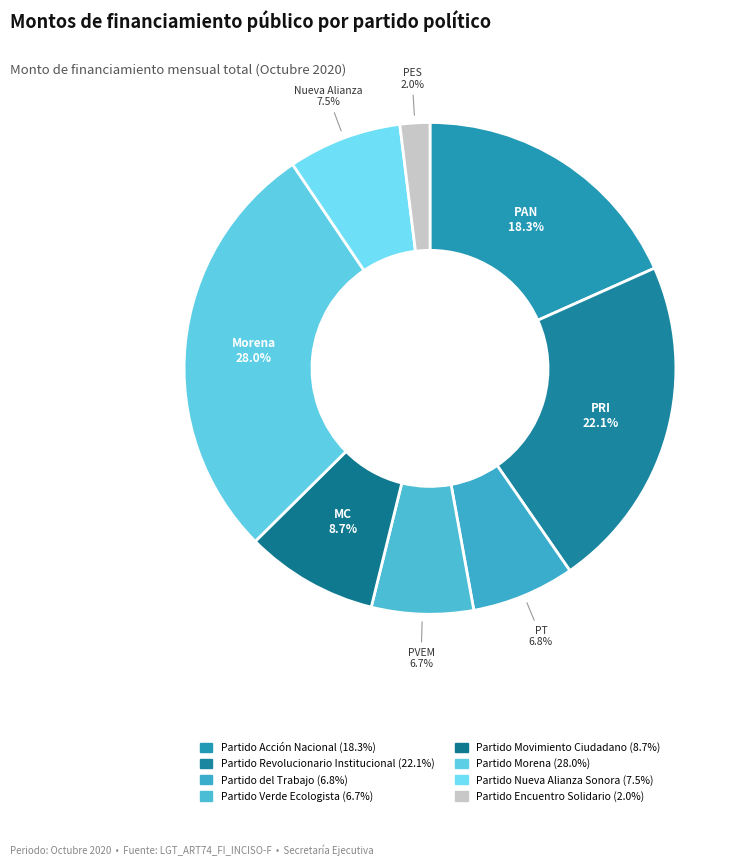

Is there any slice that represents more than half of the pie?

No